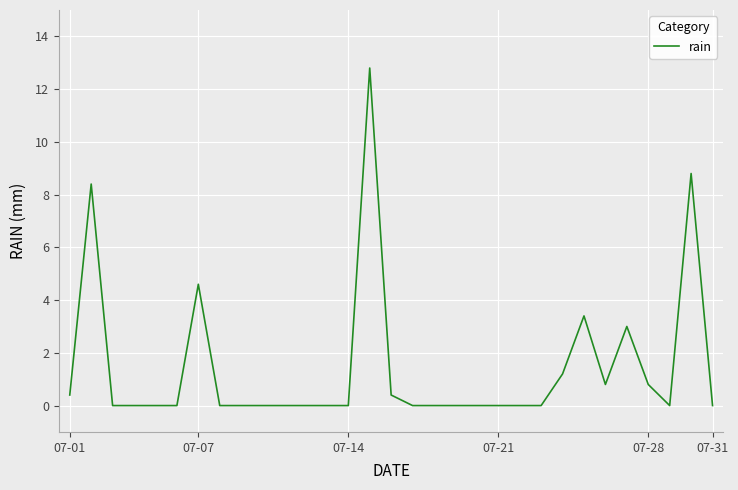

What is the difference between the maximum and minimum values?

12.8